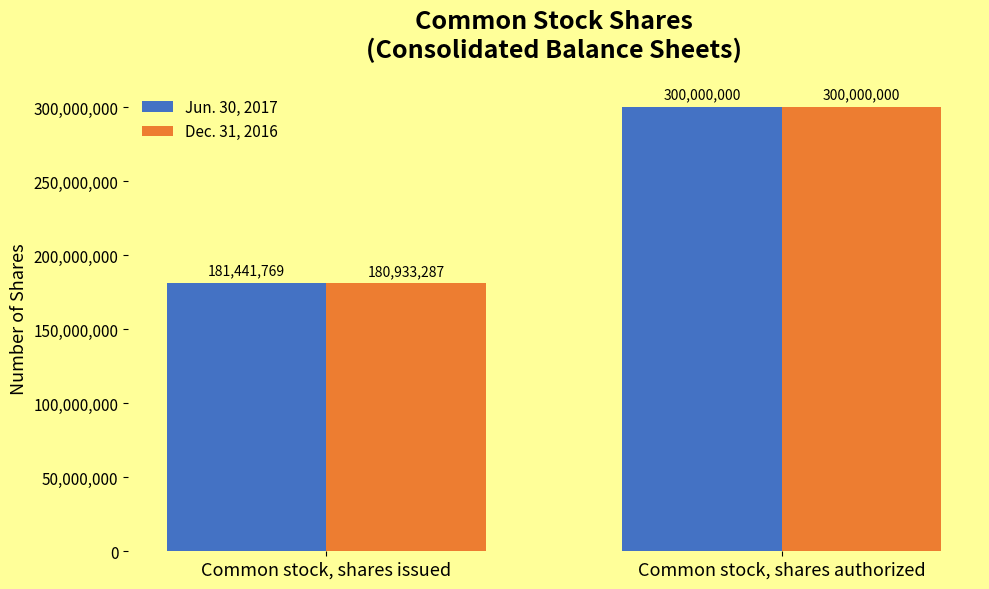

What is the value of the Dec. 31, 2016 bar at the 2nd from the left?

300000000